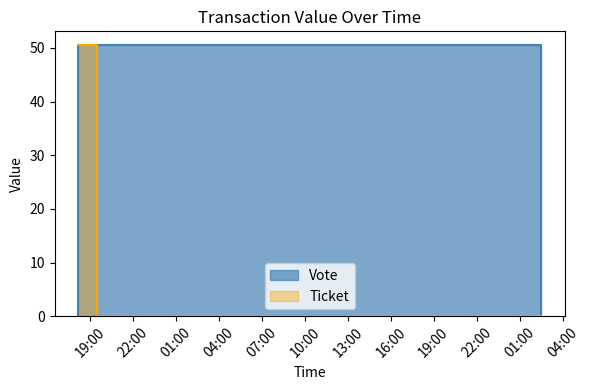

What is the label of the 5th point from the left?

07:00